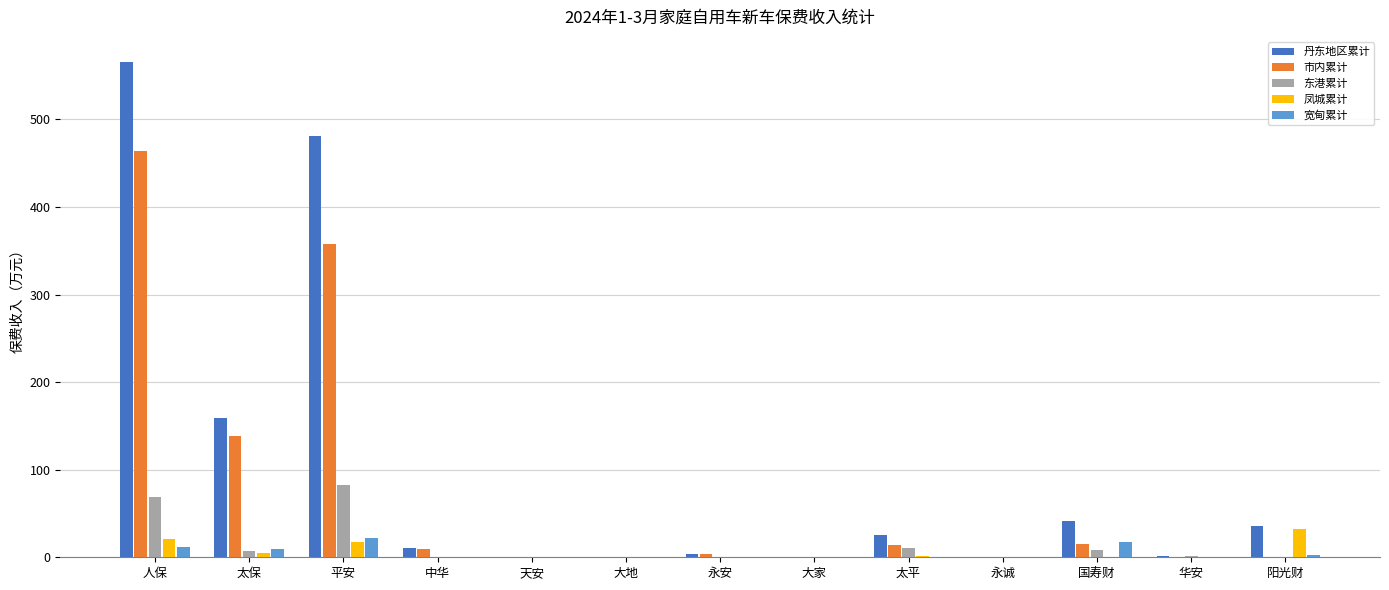

What is the maximum value for 凤城累计?

32.5